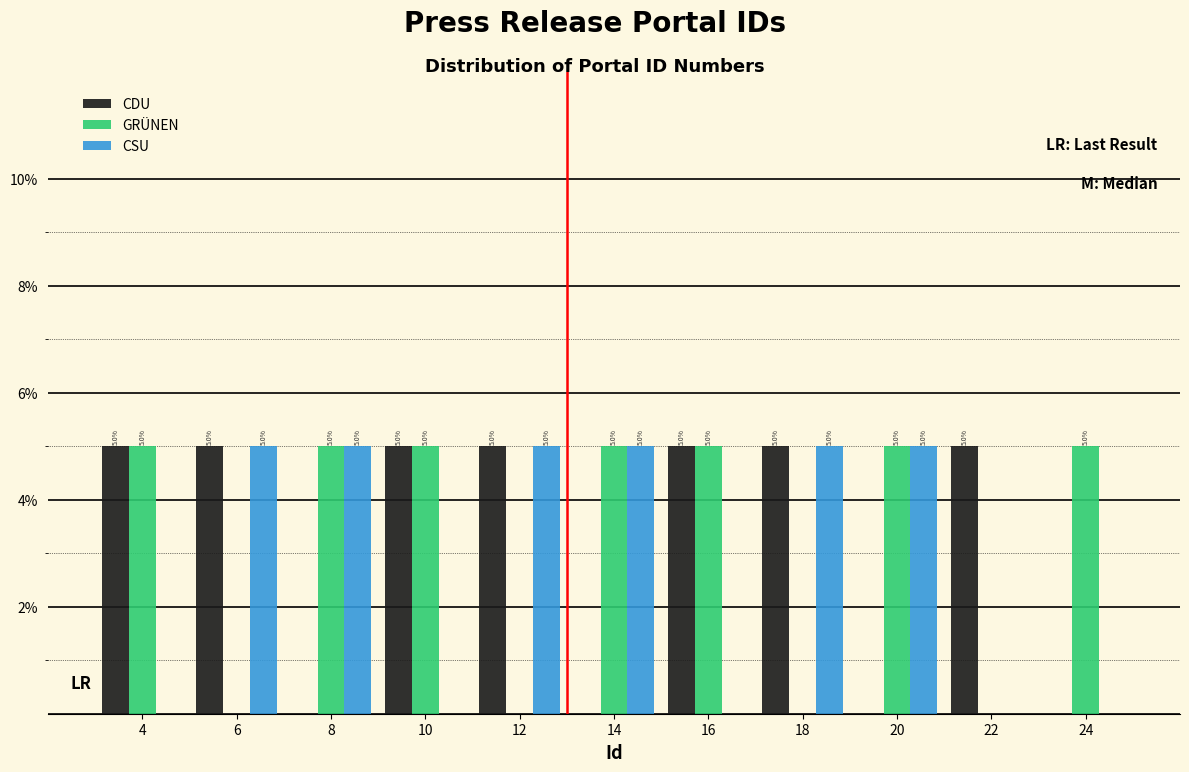

Reading left to right, transcribe all the data shown in this chart.

CDU: 4=5	6=5	8=0	10=5	12=5	14=0	16=5	18=5	20=0	22=5	24=0
GRÜNEN: 4=5	6=0	8=5	10=5	12=0	14=5	16=5	18=0	20=5	22=0	24=5
CSU: 4=0	6=5	8=5	10=0	12=5	14=5	16=0	18=5	20=5	22=0	24=0